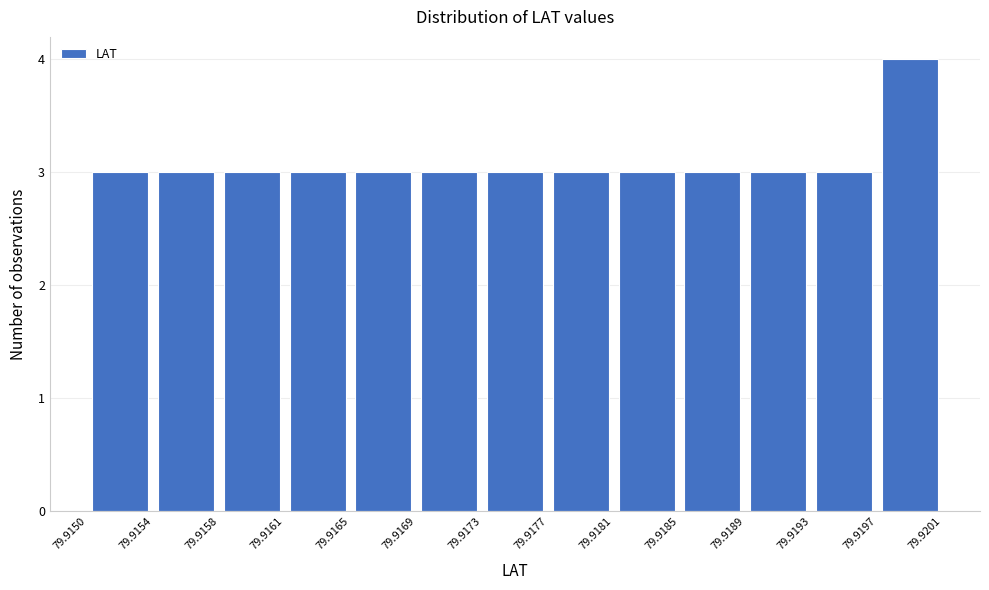

Reading left to right, list every bar in this chart as the range it spans on the x-axis followed by its height. The values are not printed on the chart, so give them approximately, as read against the axis.

79.9150 to 79.9154: 3
79.9154 to 79.9158: 3
79.9158 to 79.9161: 3
79.9161 to 79.9165: 3
79.9165 to 79.9169: 3
79.9169 to 79.9173: 3
79.9173 to 79.9177: 3
79.9177 to 79.9181: 3
79.9181 to 79.9185: 3
79.9185 to 79.9189: 3
79.9189 to 79.9193: 3
79.9193 to 79.9197: 3
79.9197 to 79.9201: 4